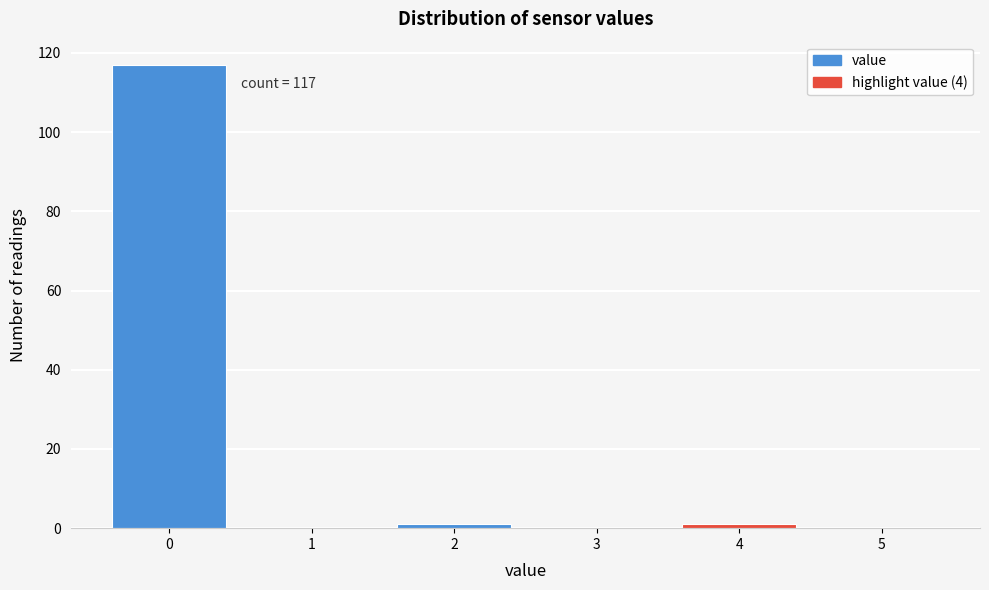

Reading left to right, extract all data points from this chart.

0=117	1=0	2=1	3=0	4=1	5=0